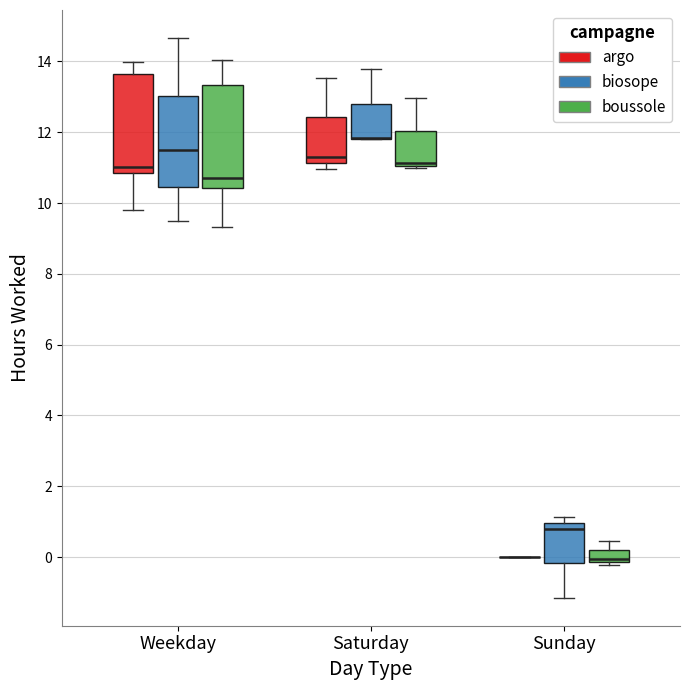

Where is the lower edge of the box for Weekday (argo) on the y-axis? The values are not printed on the chart, so give them approximately, as read against the axis.

10.8